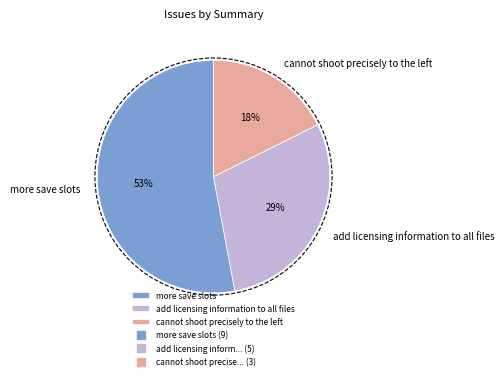

Which slice is the largest?

more save slots